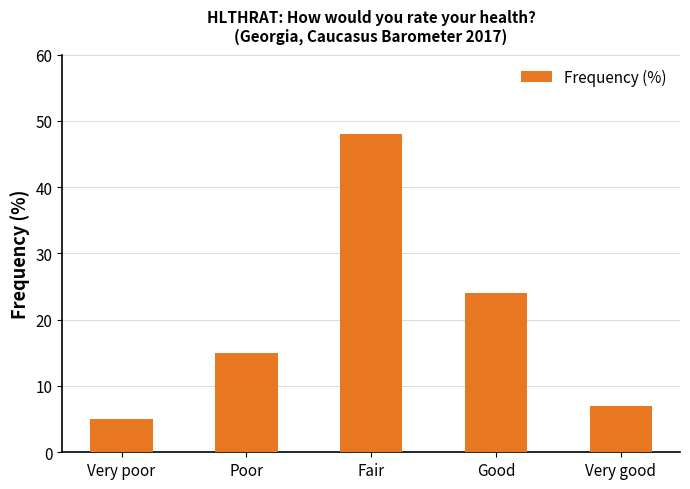

Reading right to left, list all the values displayed in this chart.

Very good=7	Good=24	Fair=48	Poor=15	Very poor=5